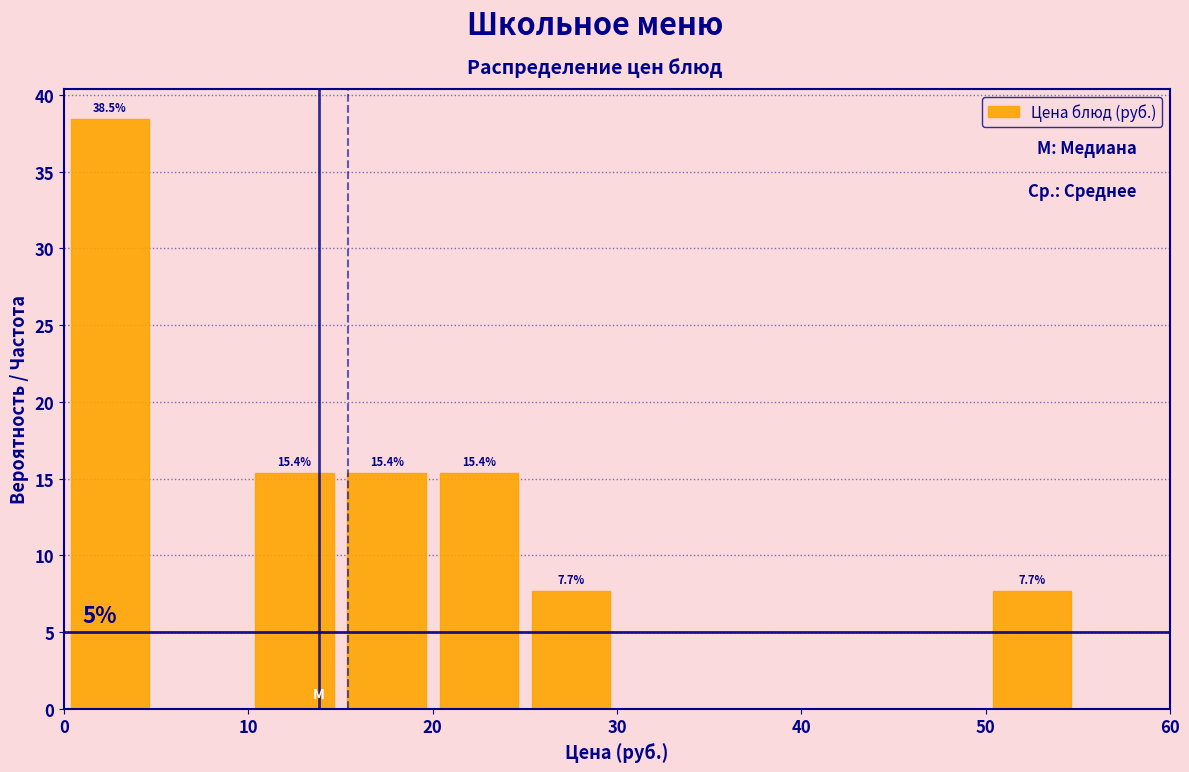

Over which range of the x-axis is the bar tallest?

0 to 5